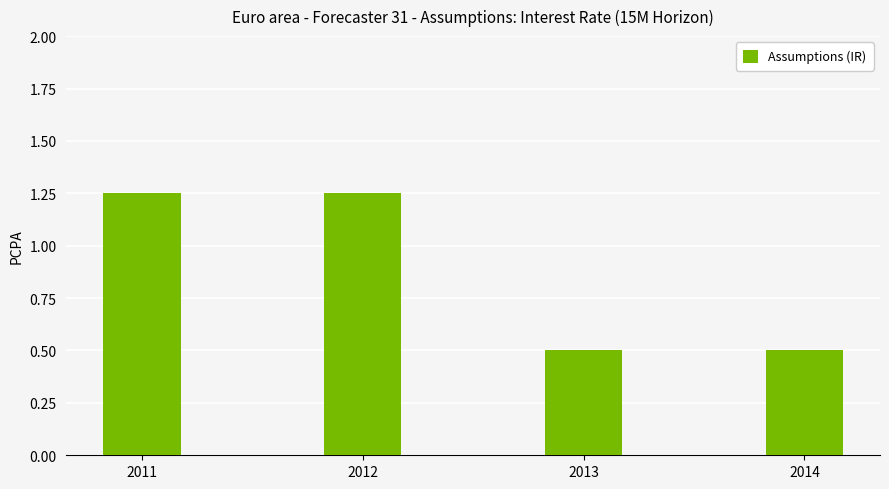

Between 2014 and 2012, which is larger?

2012